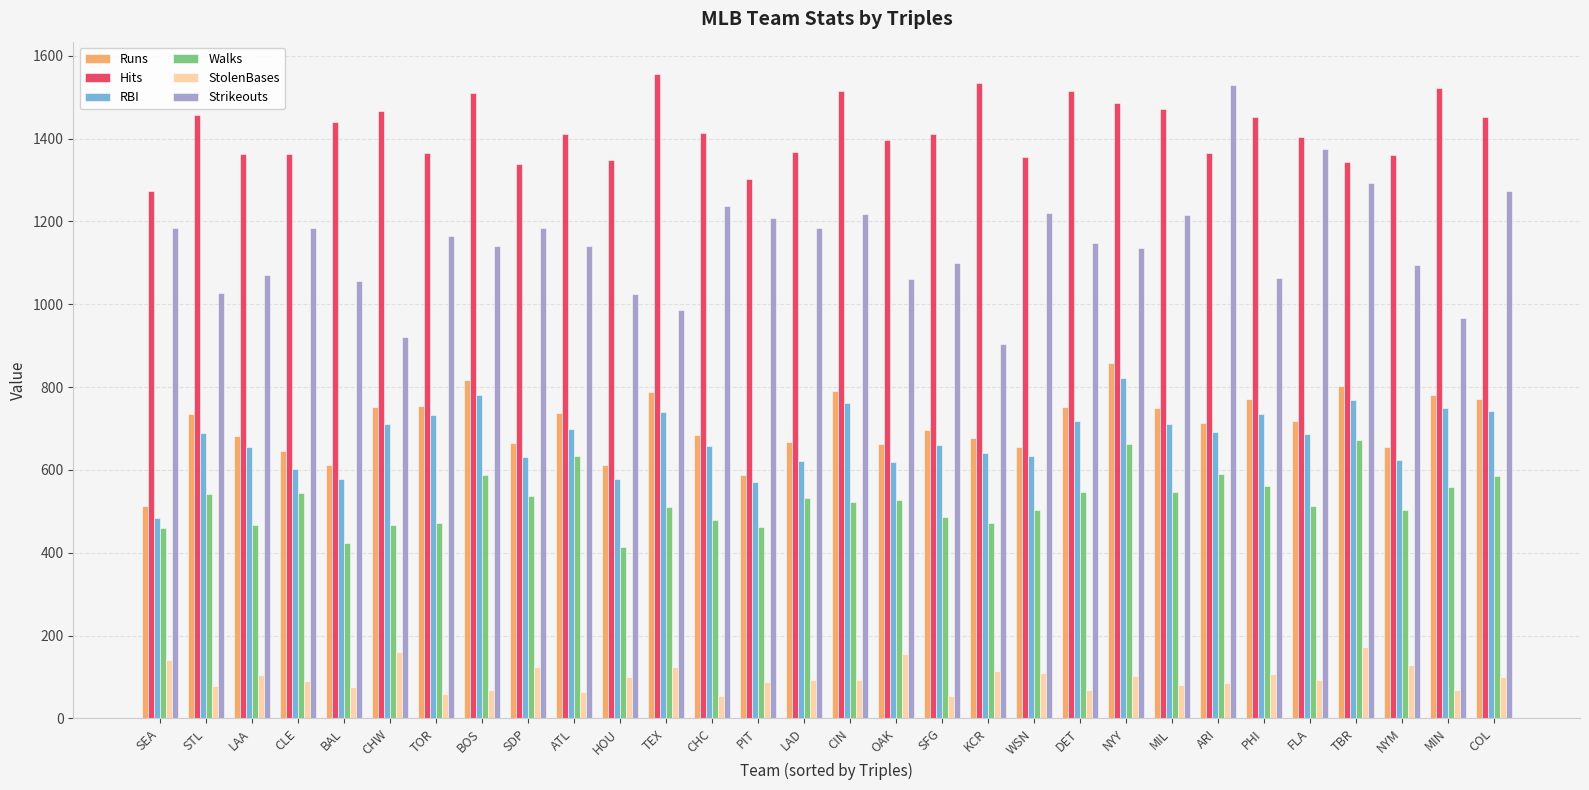

What is the difference between the maximum and minimum values in the RBI series?

338